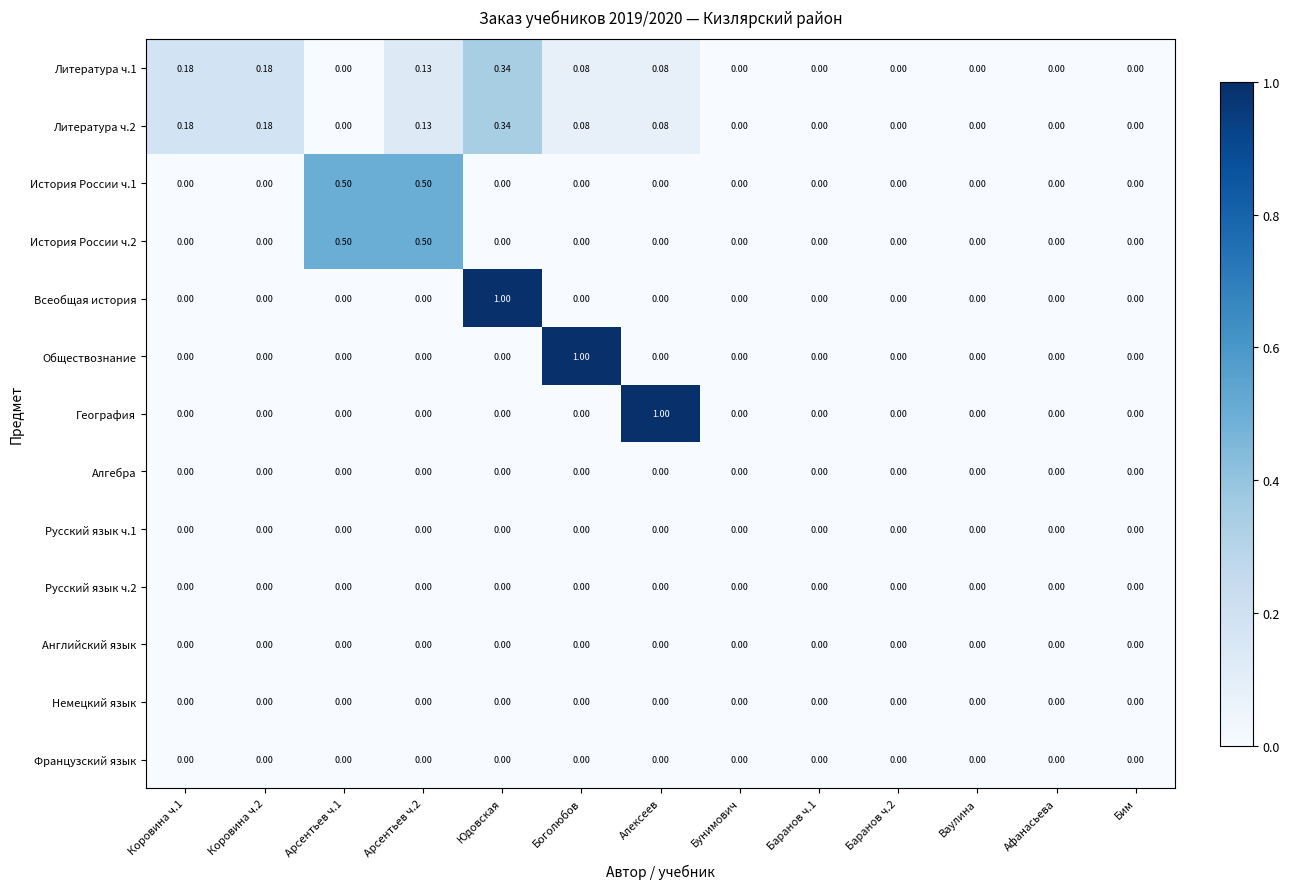

At which category is the sum across all series the highest?

Юдовская